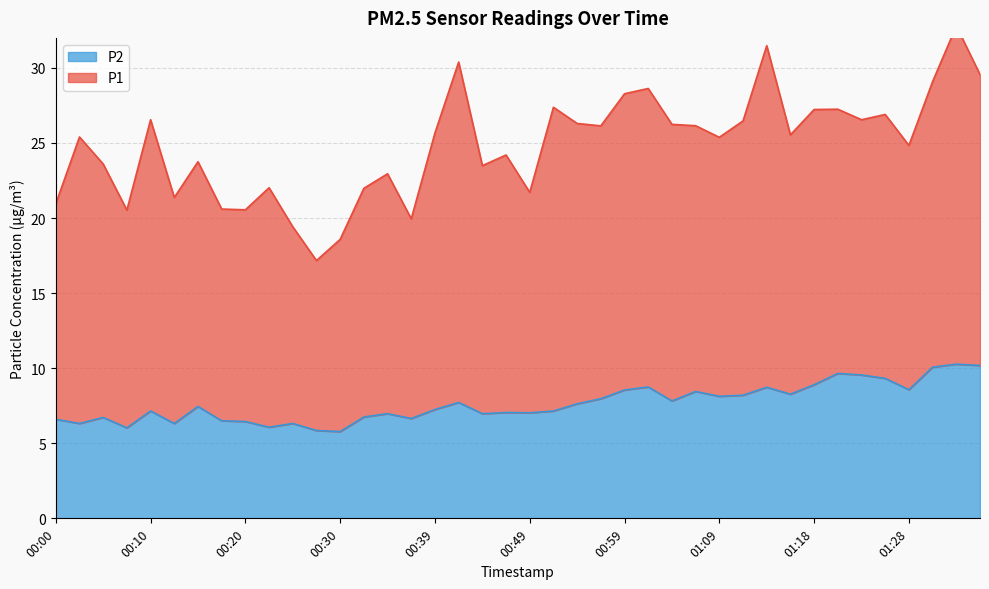

Between 00:51 and 00:15, which is larger?

00:15